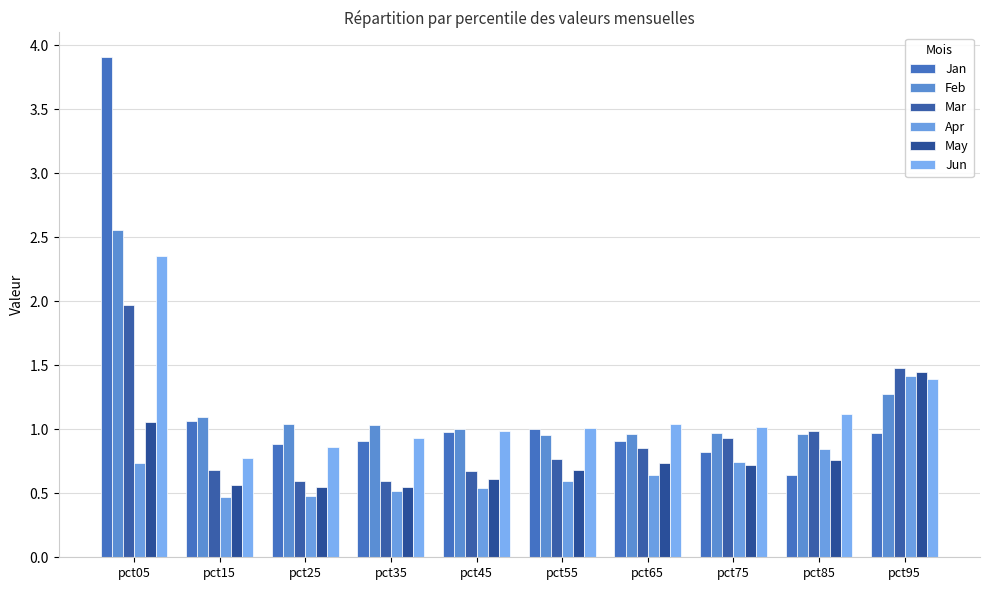

What is the lowest value of the May series?

0.5